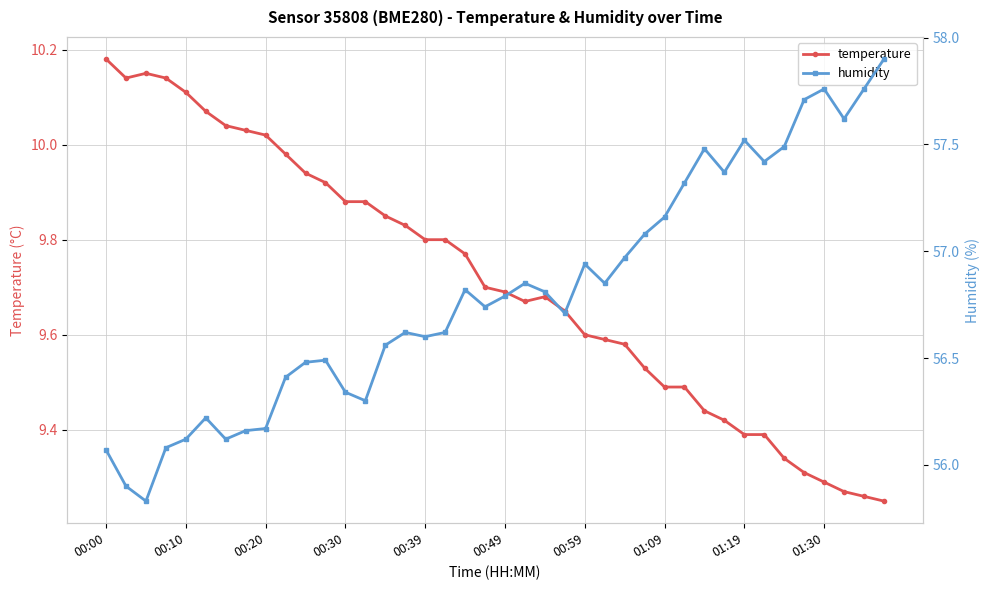

True or false: humidity and temperature cross at least once.

False